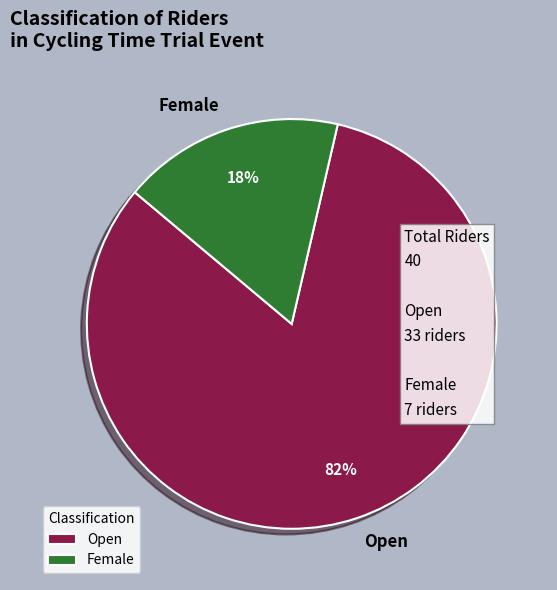

To the nearest percent, what is the average slice percentage?

50%